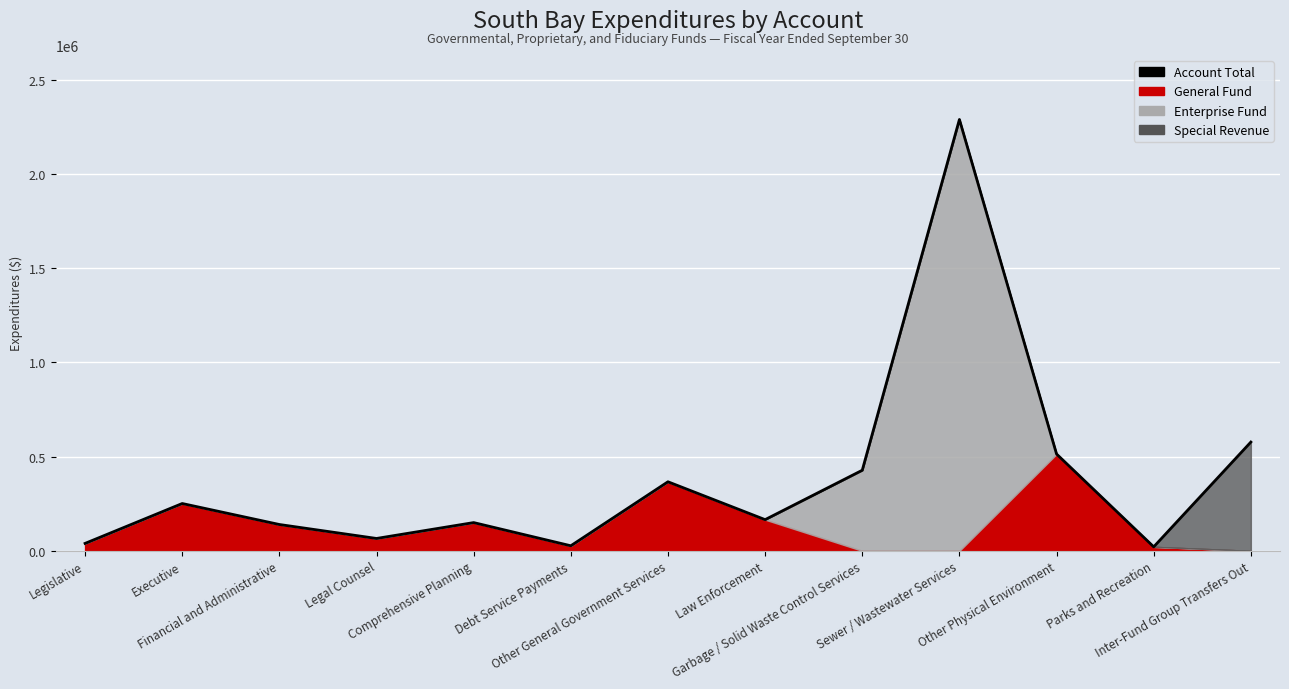

The value at Other General Government Services is 366471. True or false?

True